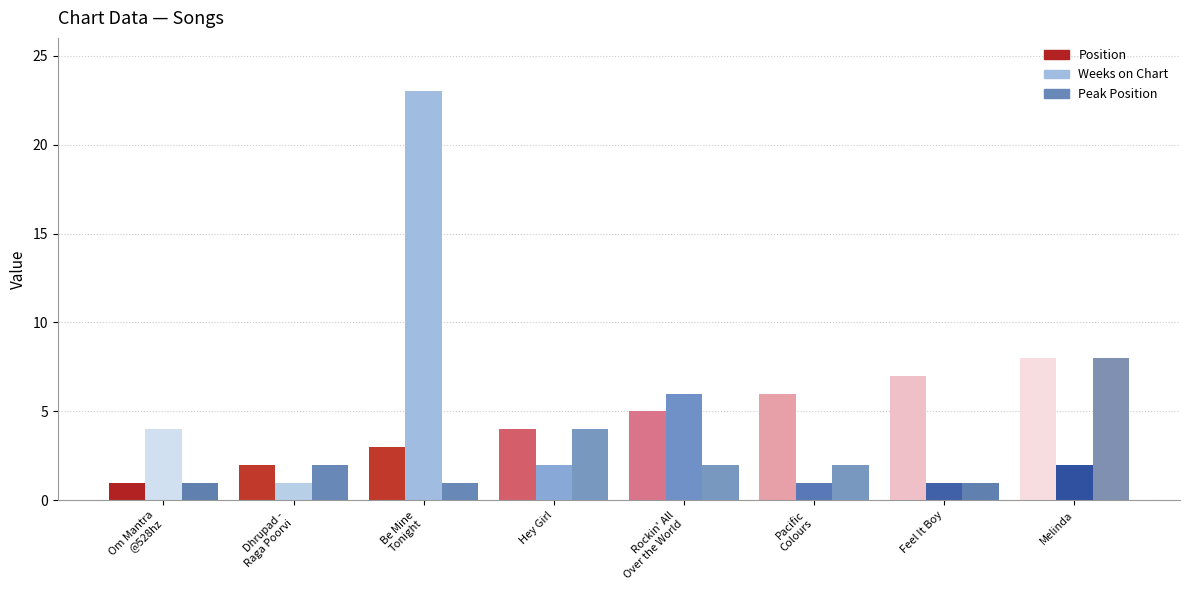

What is the minimum value shown in the chart?

1